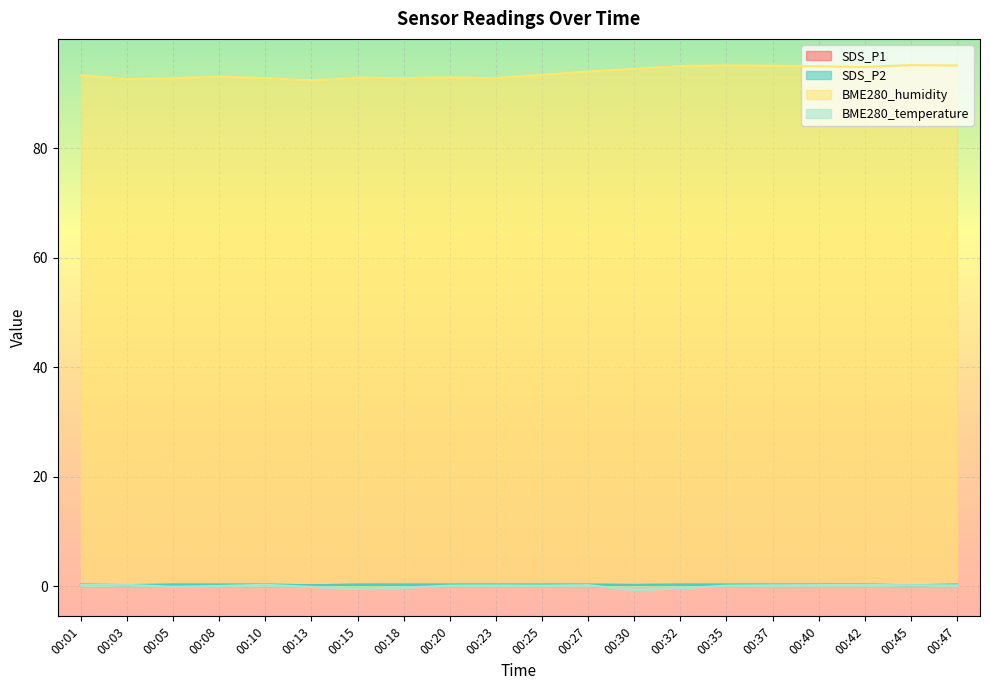

True or false: BME280_humidity has a value of 40.5 at 00:23.

False